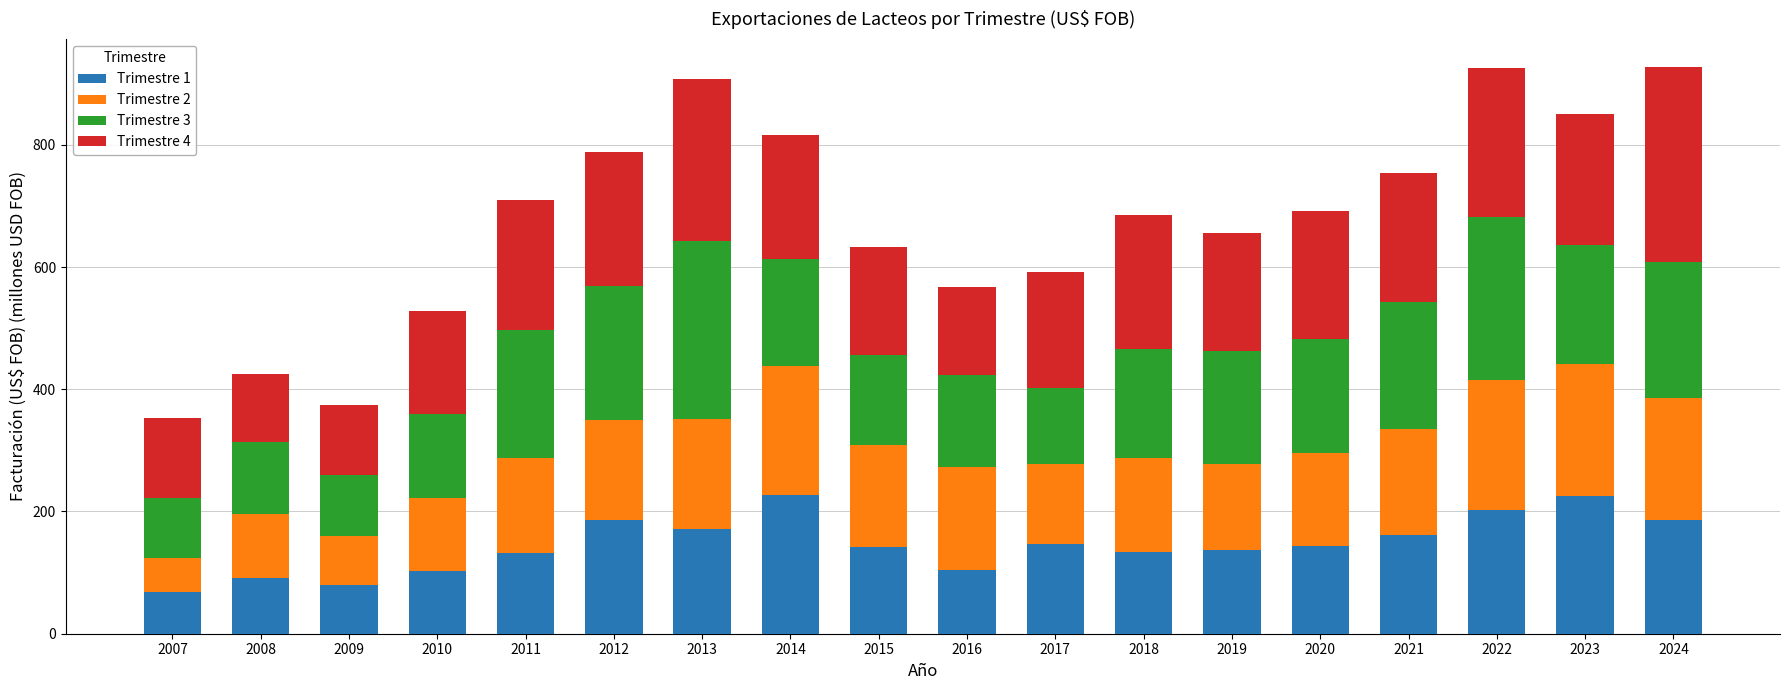

What are all the series names shown in the legend?

Trimestre 1, Trimestre 2, Trimestre 3, Trimestre 4